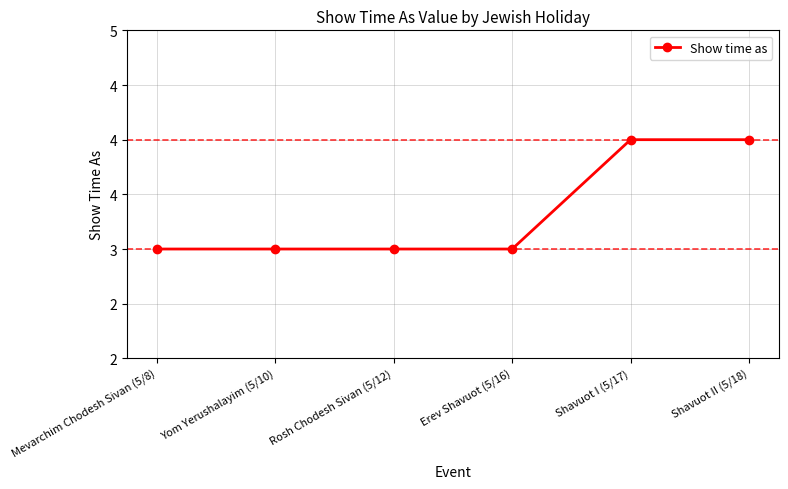

What is the greatest value displayed?

4